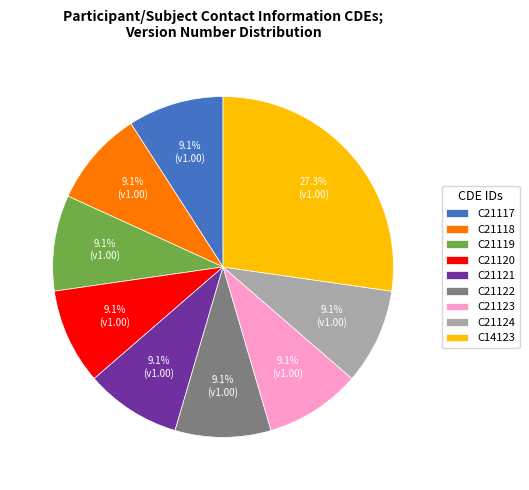

The C21123 slice represents 4% of the pie. True or false?

False